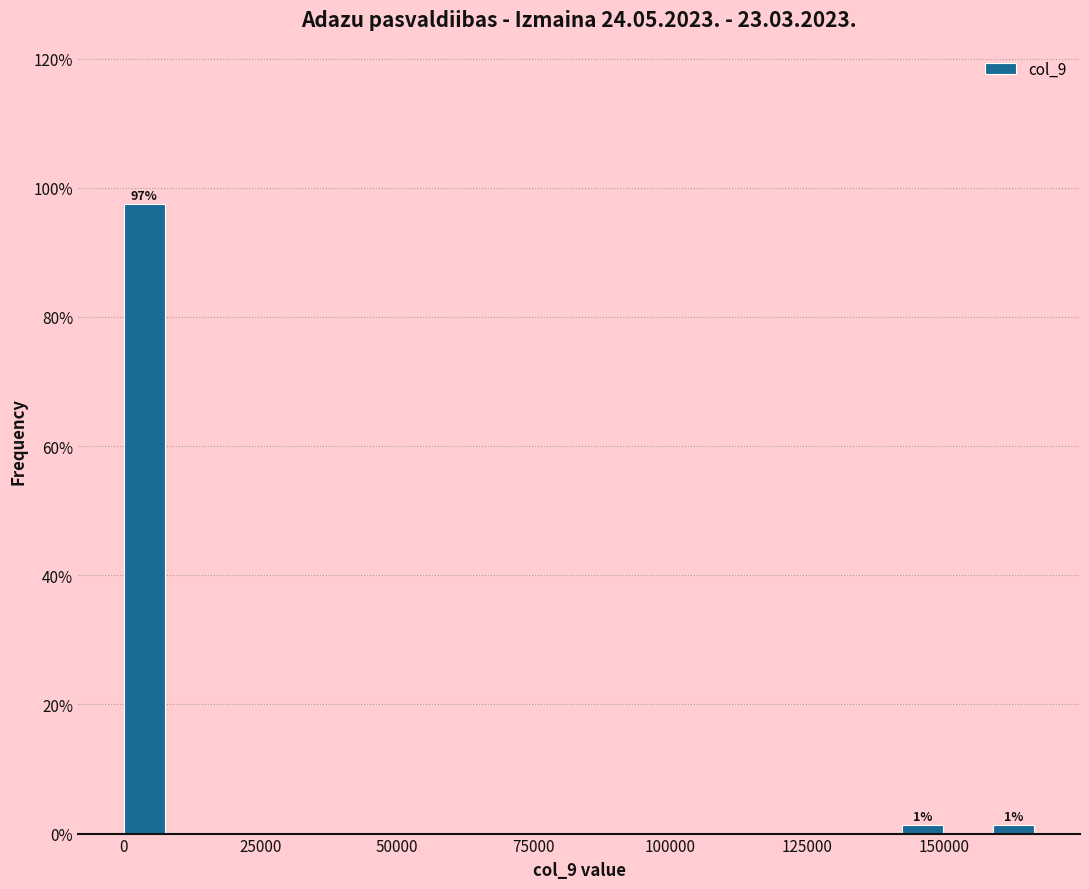

Read against the x-axis, roughly where is the centre of the tallest bar?

5000